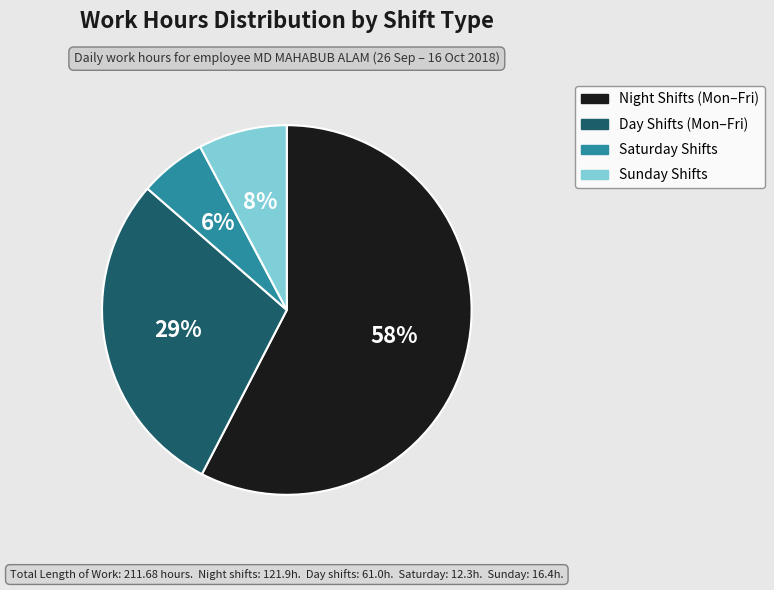

To the nearest percent, what percentage of the pie is Saturday Shifts?

6%